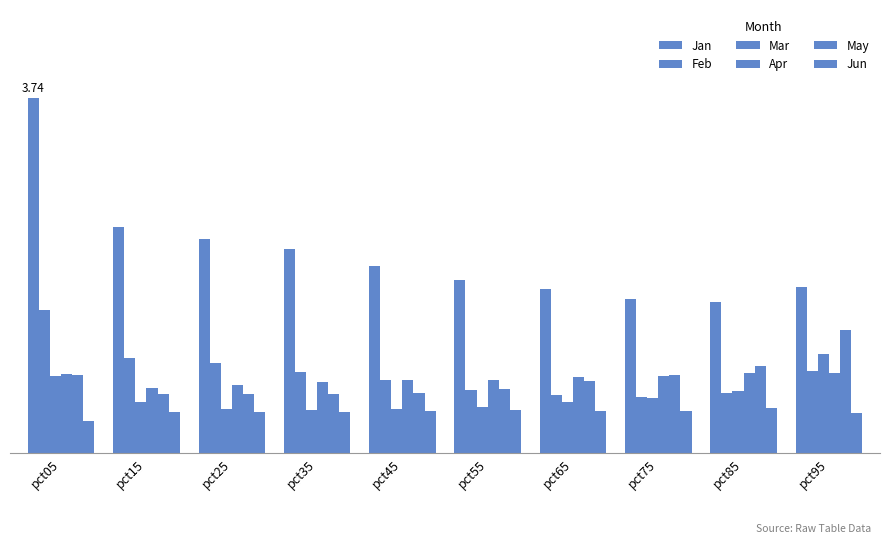

The value of Jan at pct85 is 1.6. True or false?

True